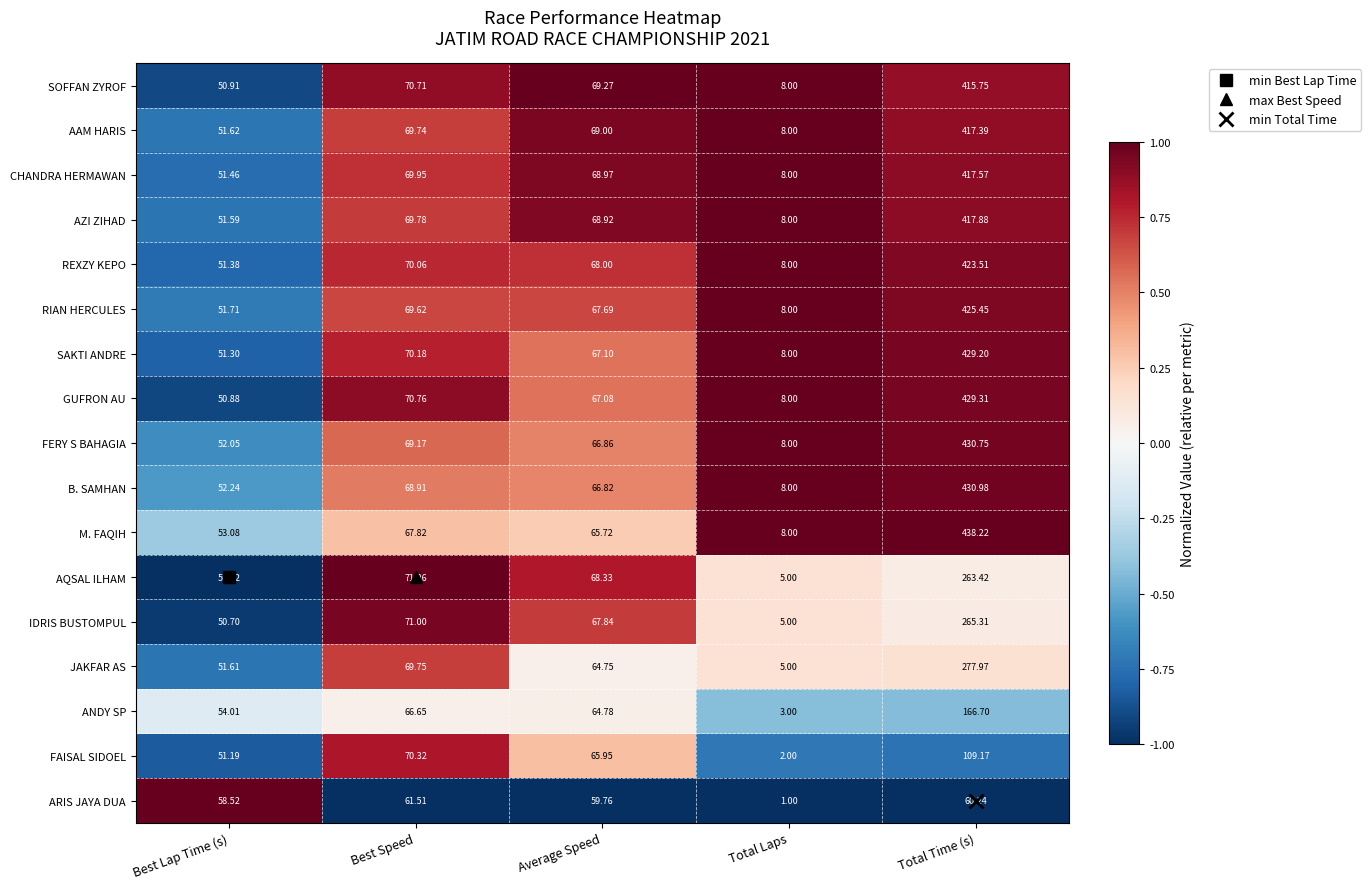

Which category has the highest value across all series?

Total Time (s)